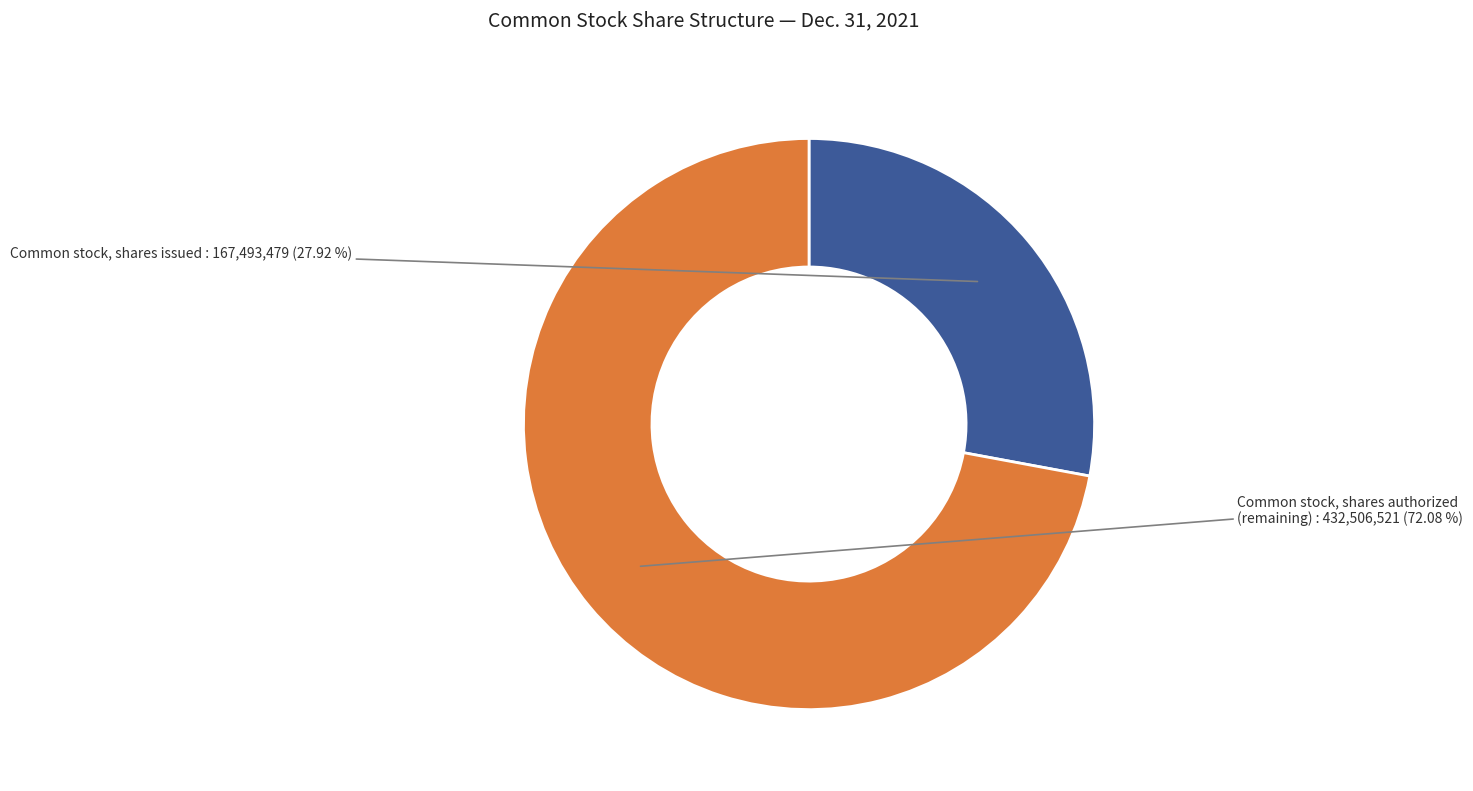

Count the number of slices in the pie.

2